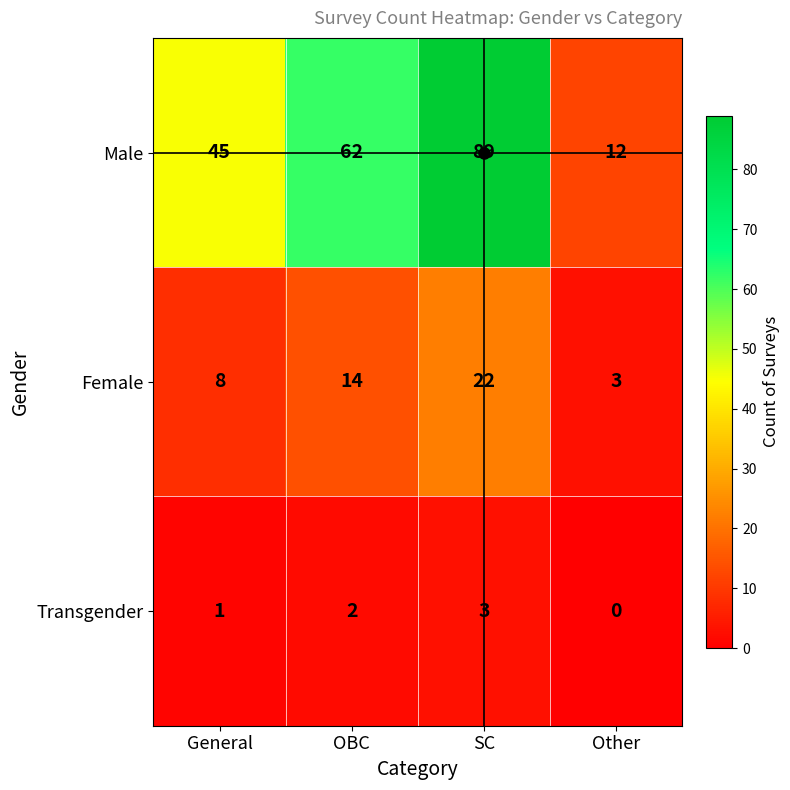

Between OBC and Other, which series saw the biggest shift?

Male